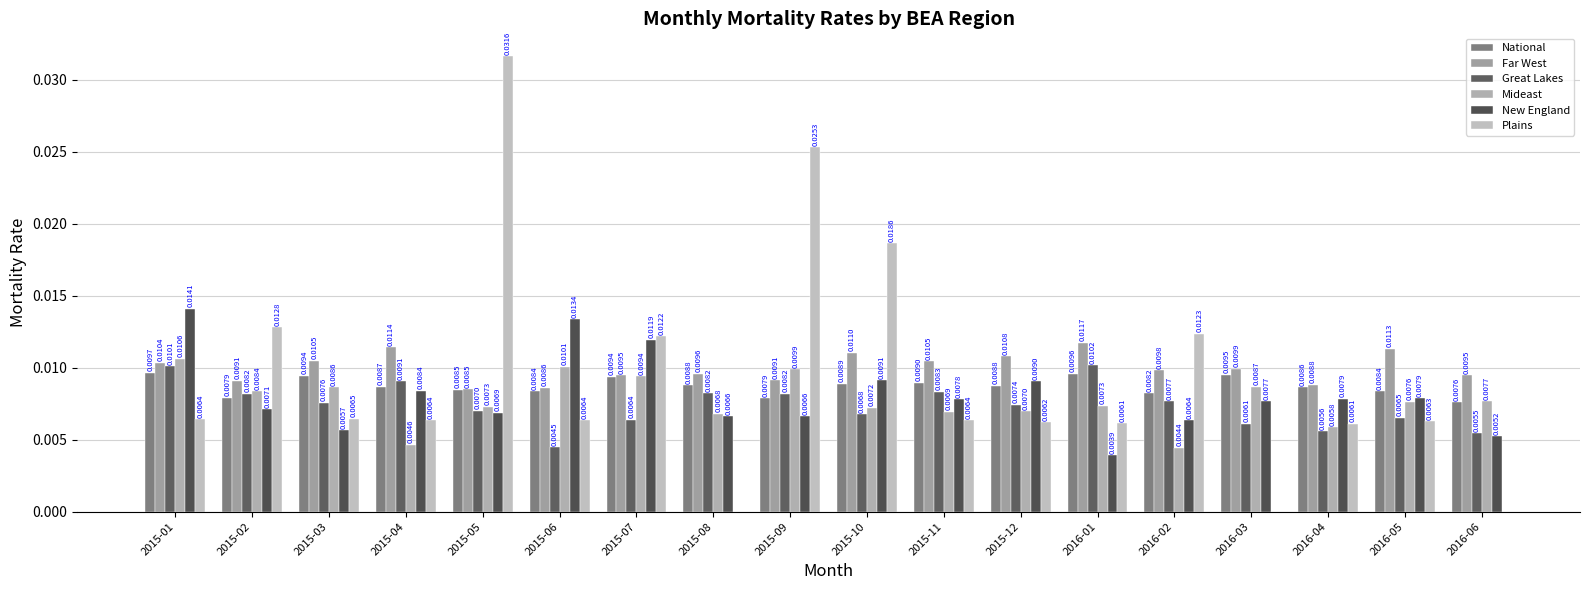

Where is Great Lakes nearest to the value 0?

2015-06